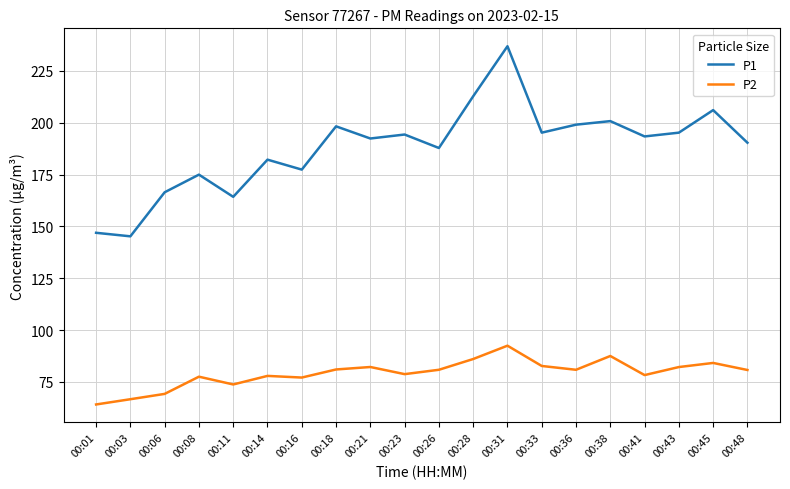

Is it true that P2 equals 92.5 at 00:31?

True